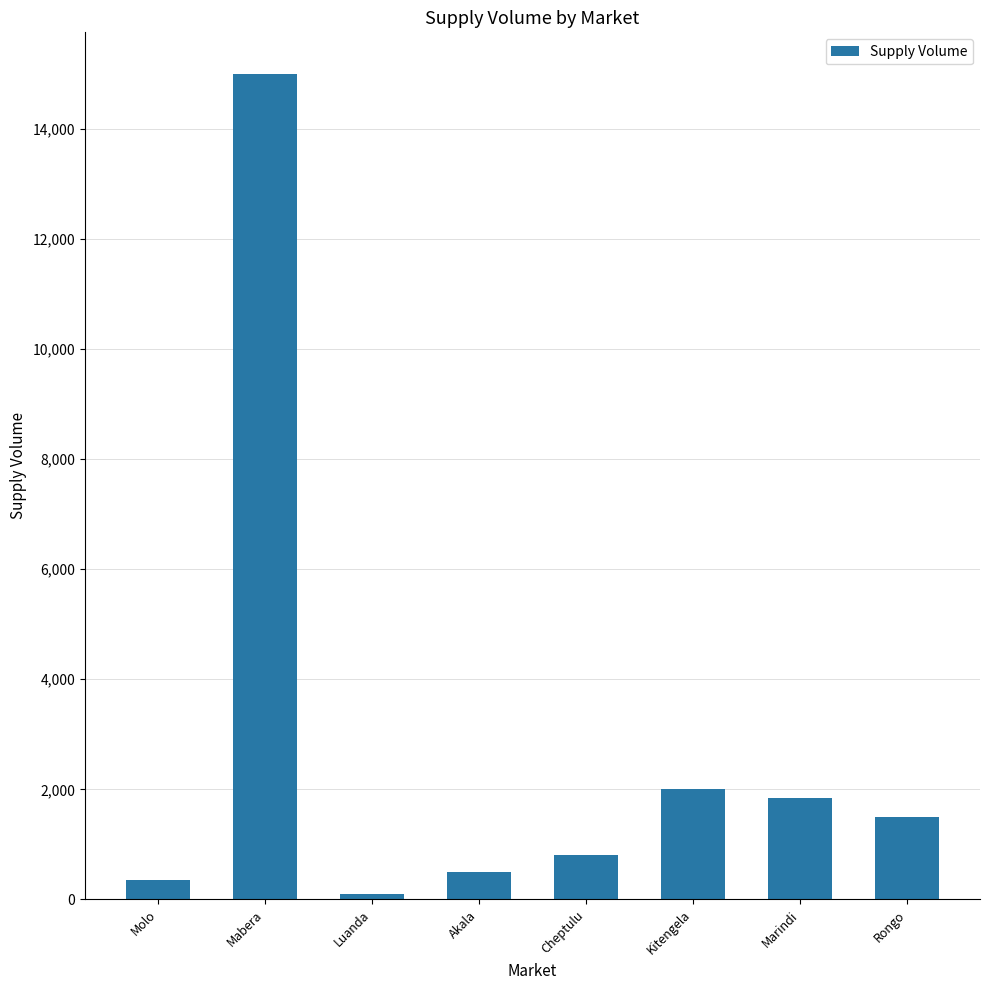

At which category does the chart reach its peak across all series?

Mabera